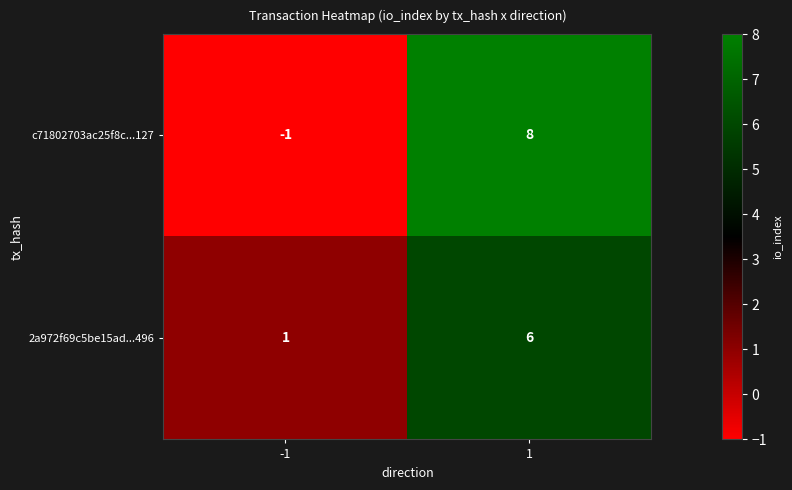

Is it true that 2a972f69c5be15ad...496 equals 9 at 1?

False